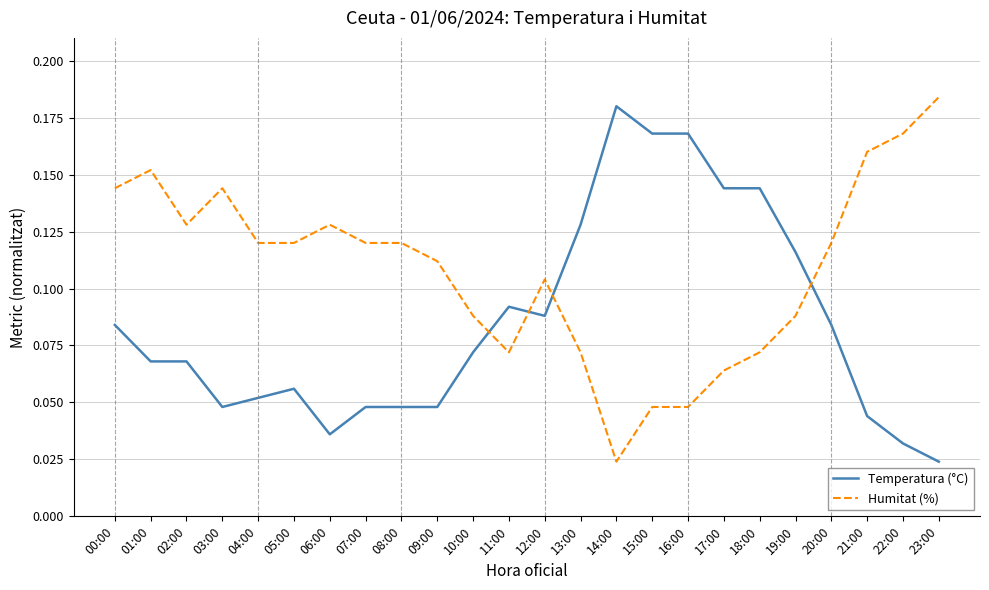

Which series has the largest total across all categories?

Humitat (%)